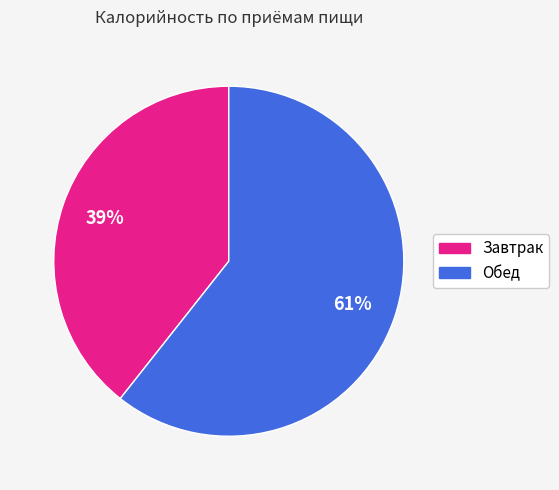

The Завтрак slice represents 39% of the pie. True or false?

True